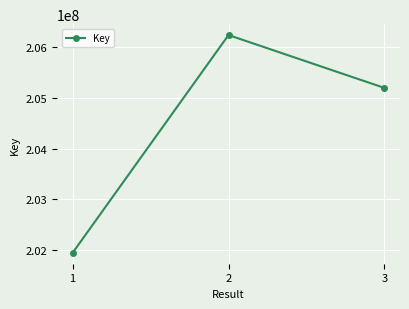

True or false: the data shows 205200648 at 3.

True